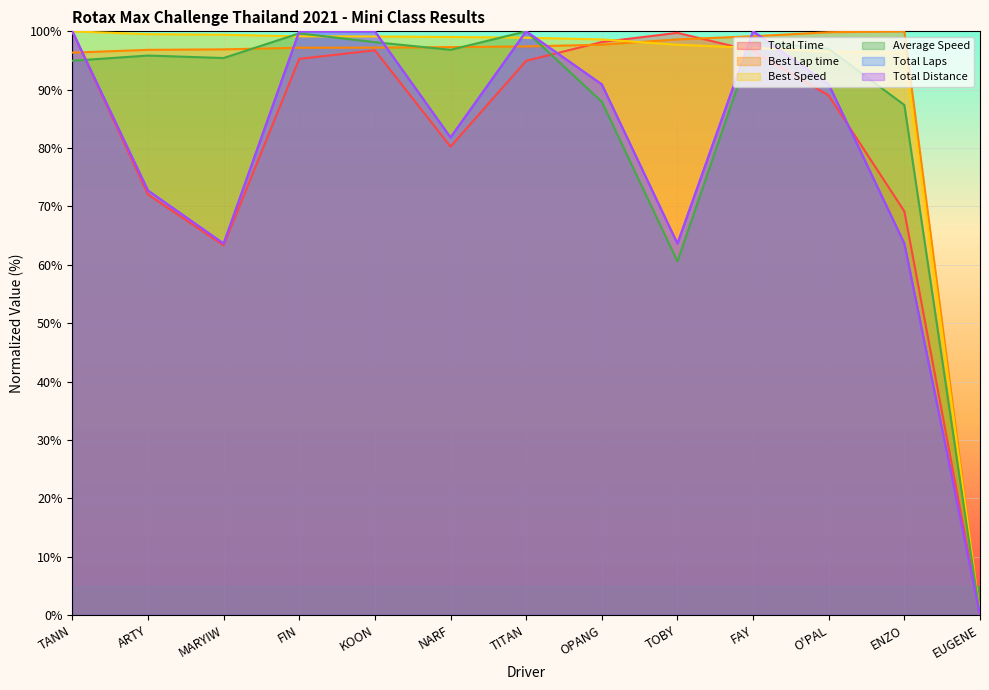

At which category does Best Lap time reach its first local peak?

ENZO